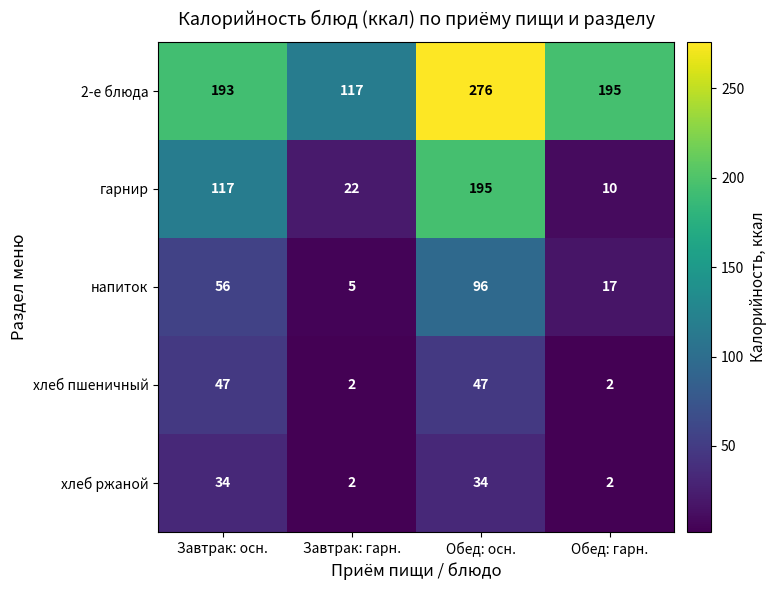

Which category has the highest value across all series?

Обед: осн.